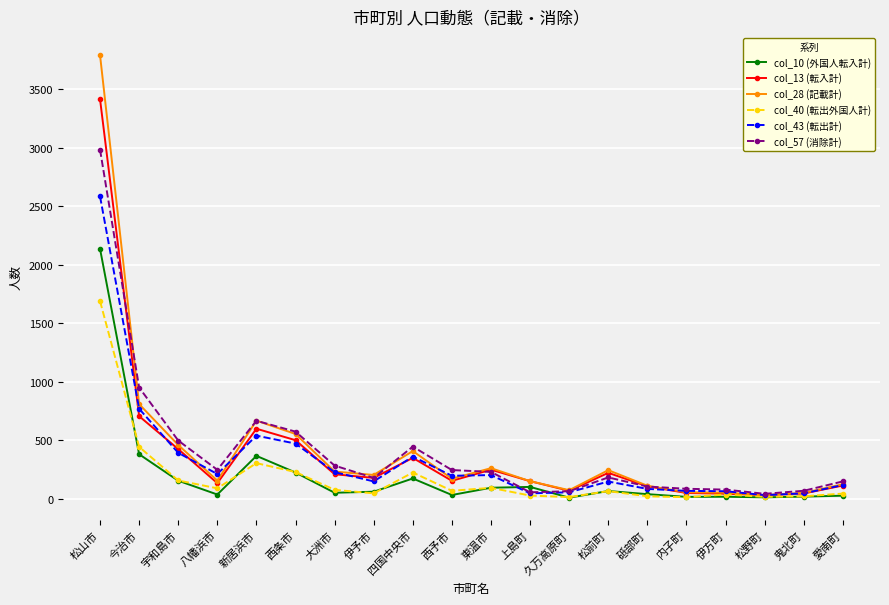

What is the smallest value displayed?

11